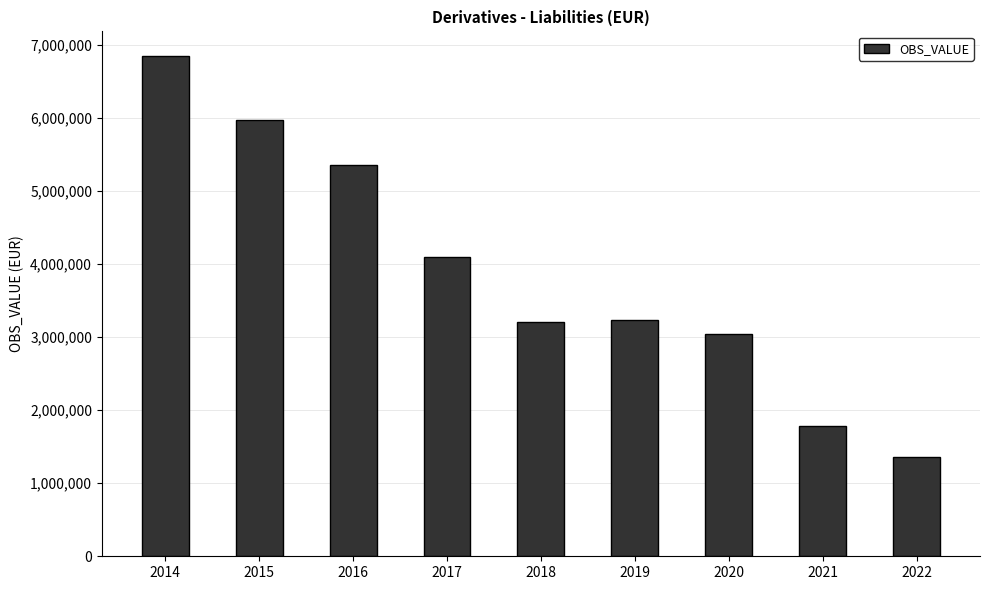

What is the greatest value displayed?

6838677